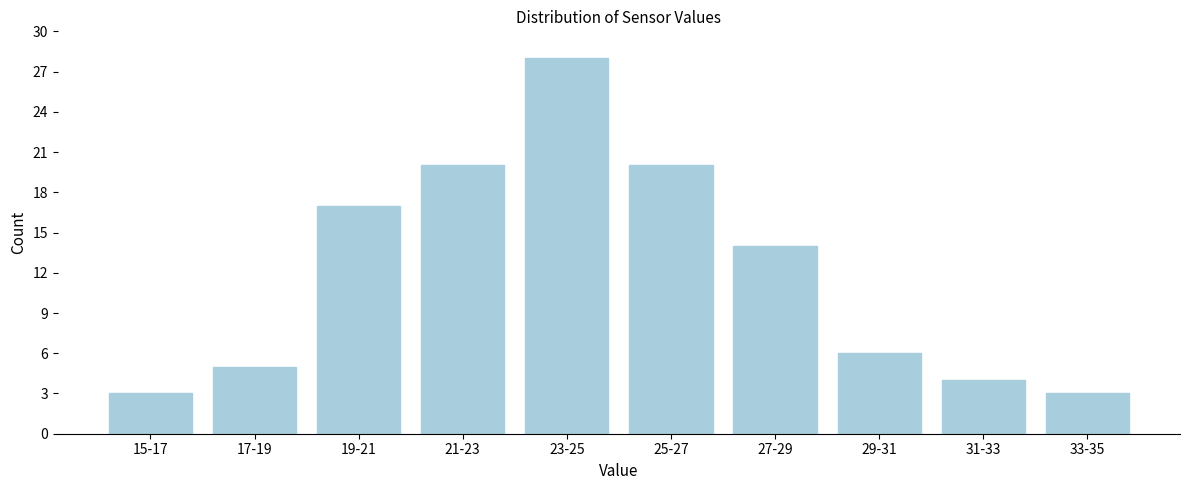

Reading right to left, transcribe all the data shown in this chart.

3	4	6	14	20	28	20	17	5	3